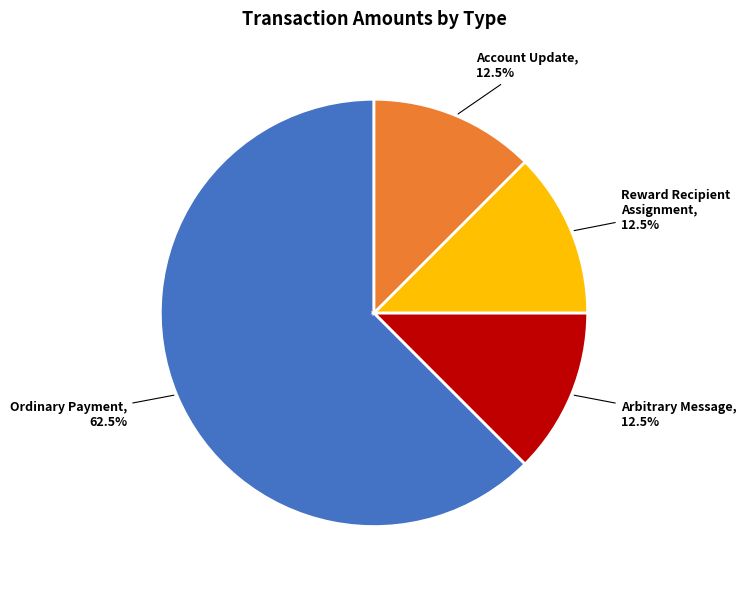

Do Account Update and Arbitrary Message together represent more than half of the pie?

No